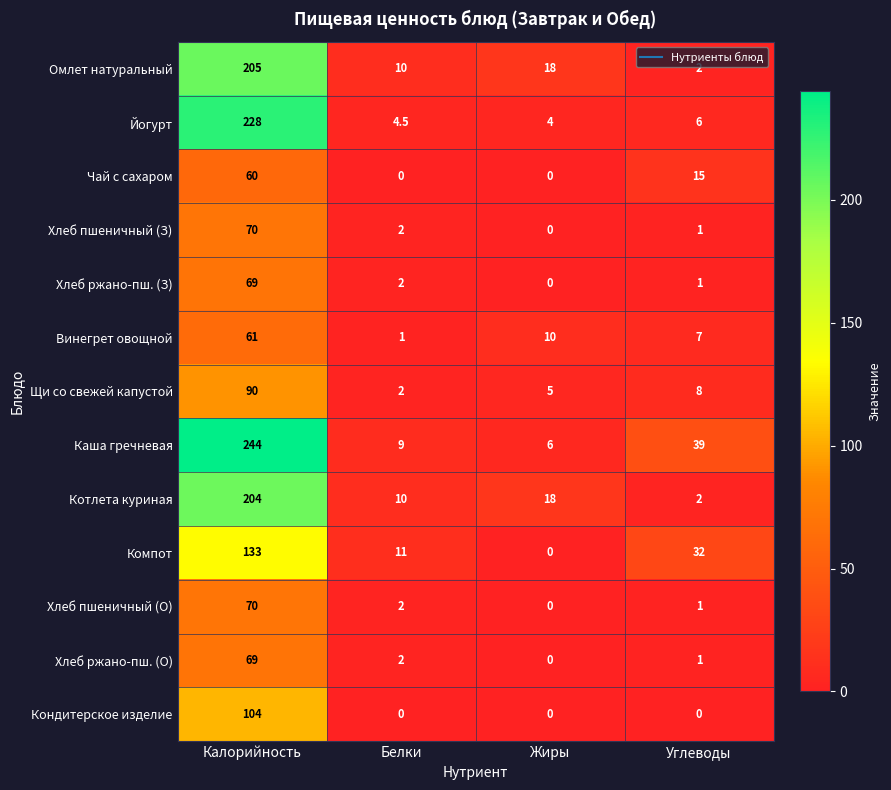

What is the maximum value for Щи со свежей капустой?

90.0